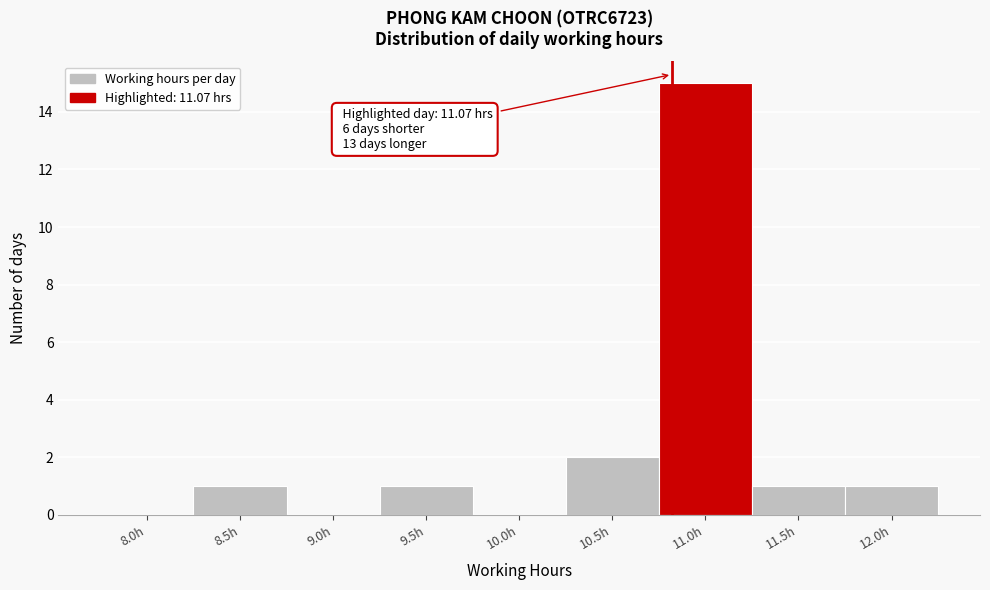

Reading left to right, what are all the values shown in this chart?

8.0h=0	8.5h=1	9.0h=0	9.5h=1	10.0h=0	10.5h=2	11.0h=15	11.5h=1	12.0h=1